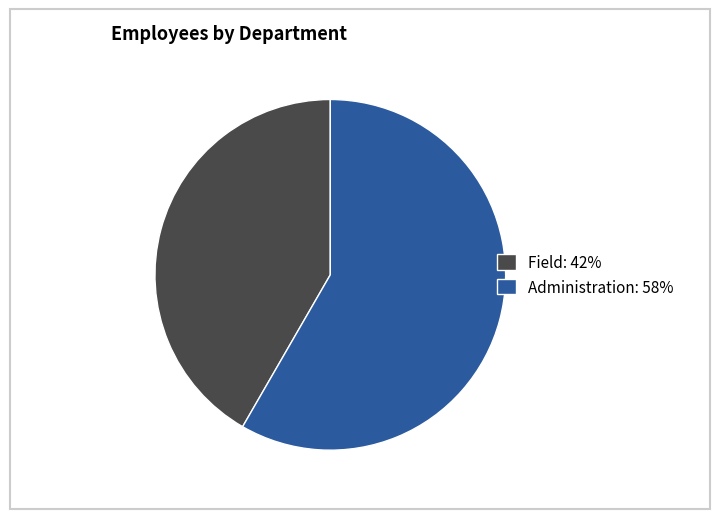

How many segments does this pie chart have?

2